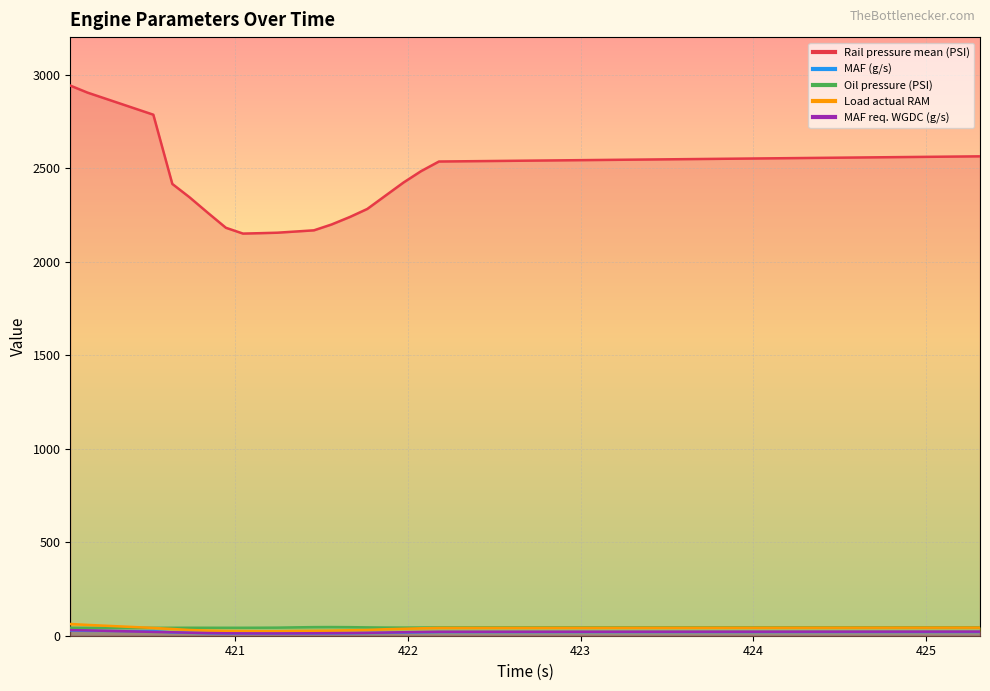

What is the value of the MAF req. WGDC (g/s) point at the 1st from the left?

29.8